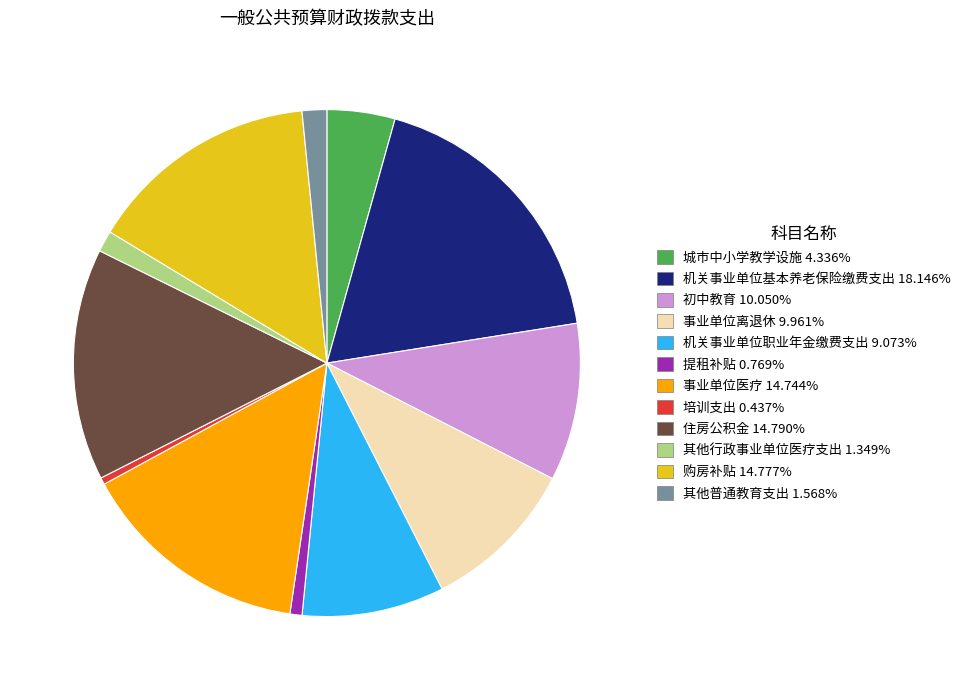

Does 初中教育 account for over 50% of the chart?

No